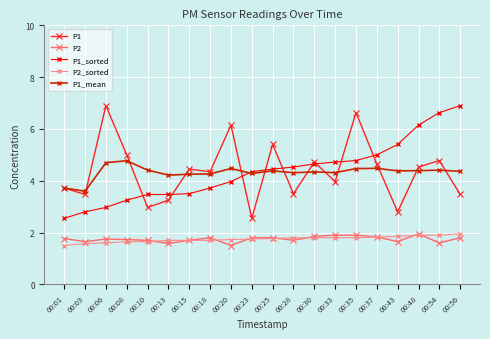

Which series changed the most between 00:10 and 00:33?

P1_sorted